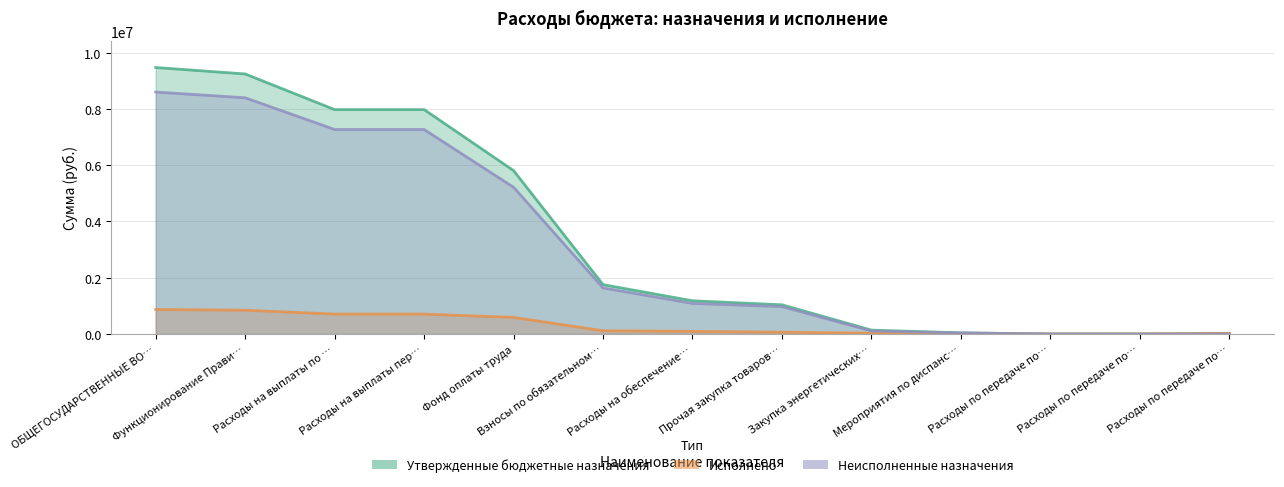

True or false: Неисполненные назначения and Исполнено cross at least once.

True